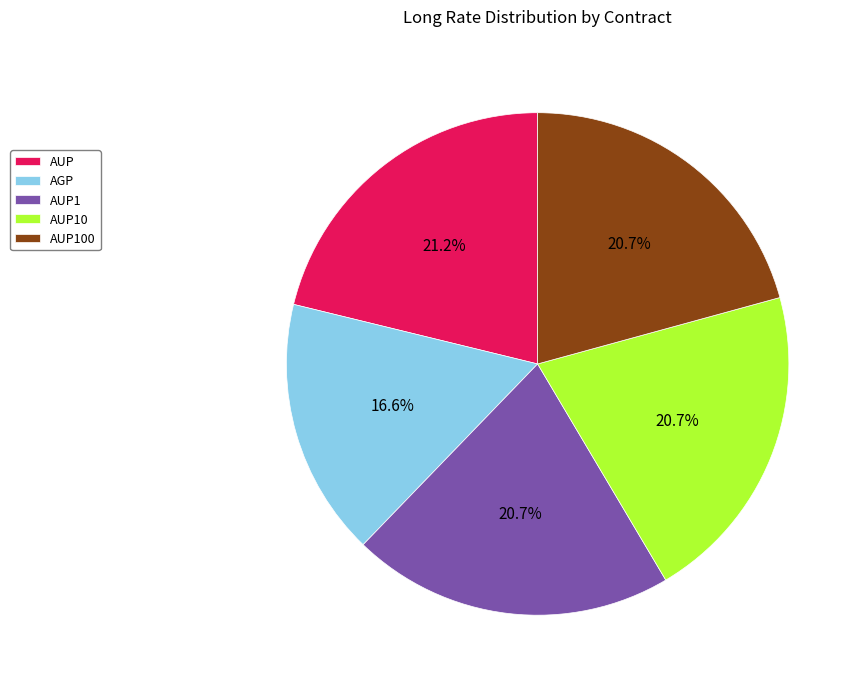

To the nearest percent, what is the combined percentage of AUP1 and AUP?

42%